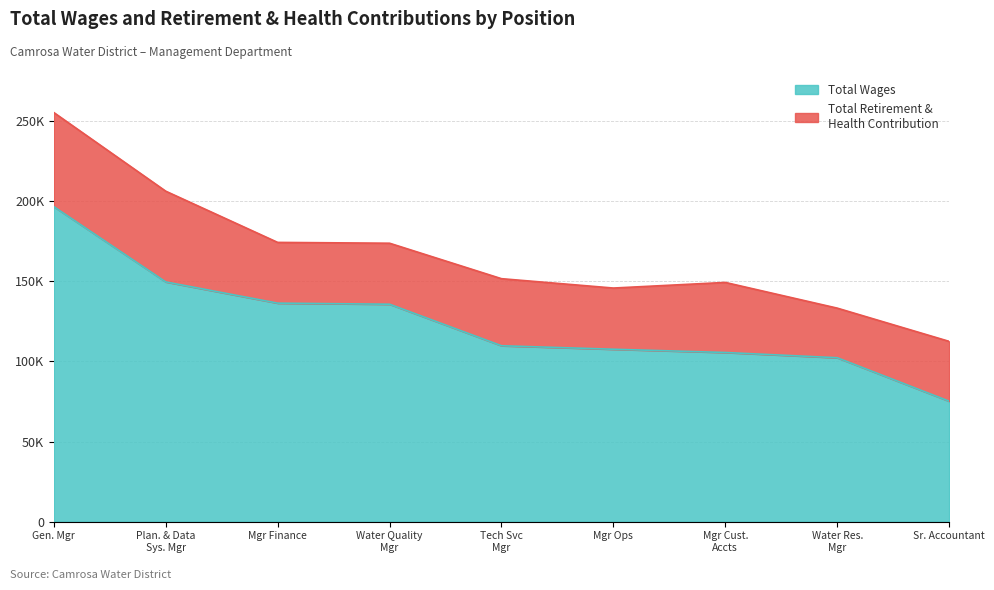

Where does the data first go above 109792?

Gen. Mgr